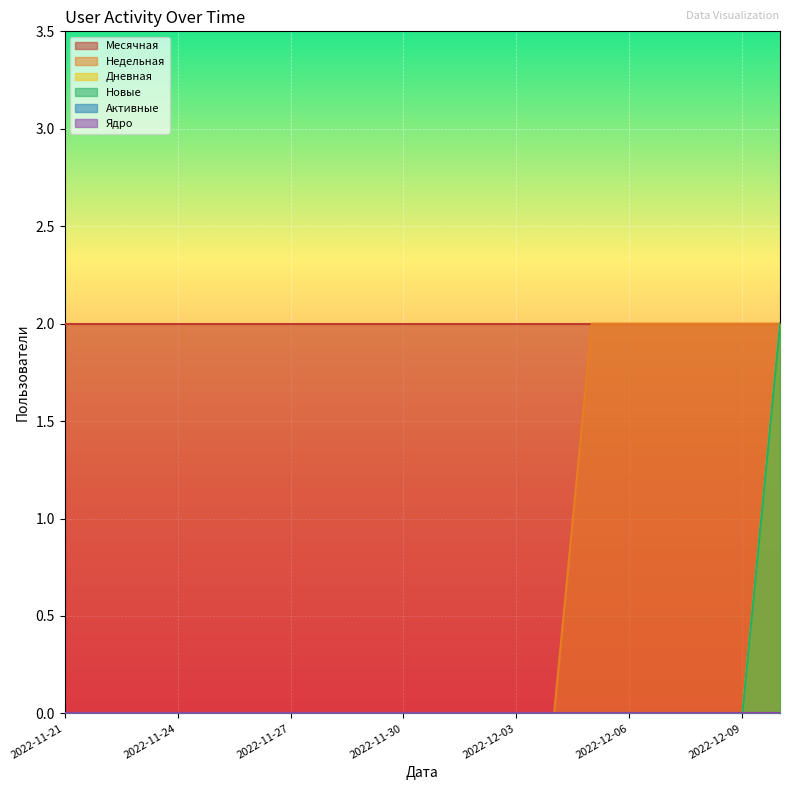

What is the value of the Недельная point at the 16th from the left?

2